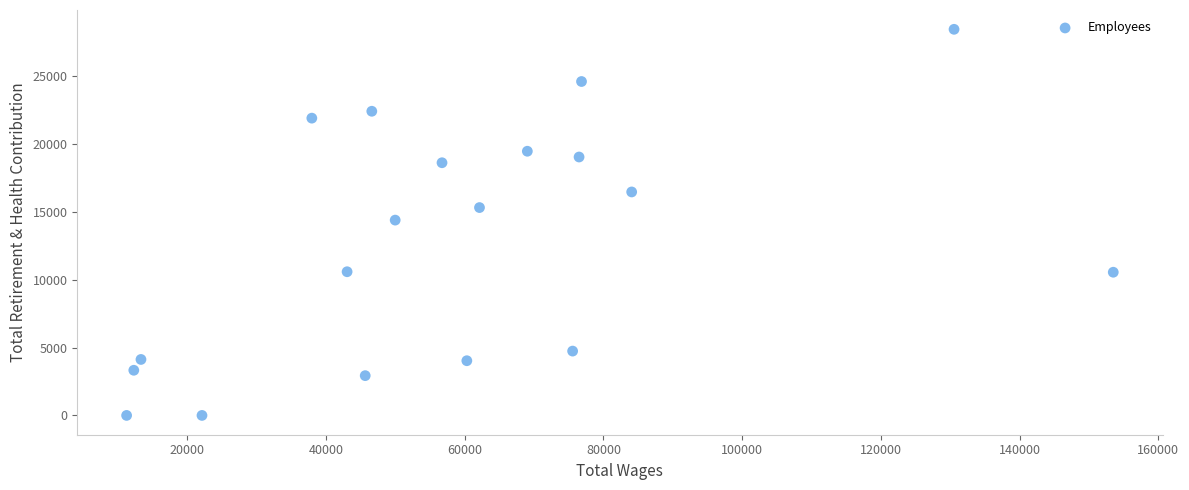

What is the range of Y values (max minus min)?

28476